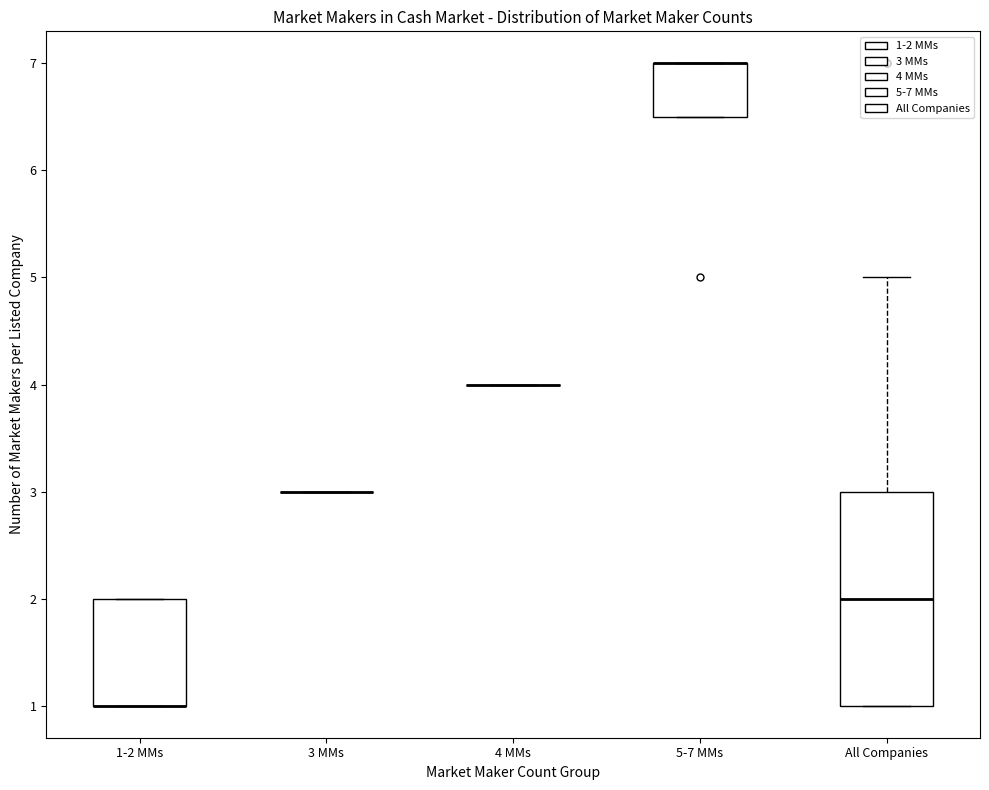

Reading left to right, transcribe this box plot: for each box, give where its median line is, the range the box spans, and where its two whiskers end, as read against the y-axis. The values are not printed on the chart, so give them approximately, as read against the axis.

1-2 MMs: median 1.0 (drawn on the box's lower edge), box 1.0 to 2.0, whiskers 1.0 to 2.0
3 MMs: box collapsed to a line at 3.0, whiskers 3.0 to 3.0
4 MMs: box collapsed to a line at 4.0, whiskers 4.0 to 4.0
5-7 MMs: median 7.0 (drawn on the box's upper edge), box 6.5 to 7.0, whiskers 6.5 to 7.0
All Companies: median 2.0, box 1.0 to 3.0, whiskers 1.0 to 5.0